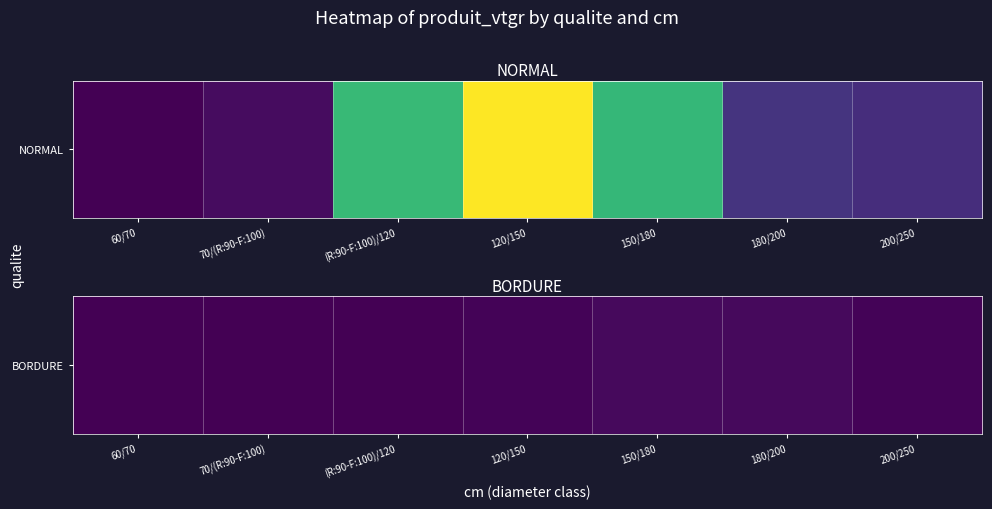

Between 180/200 and 60/70, which is larger?

180/200